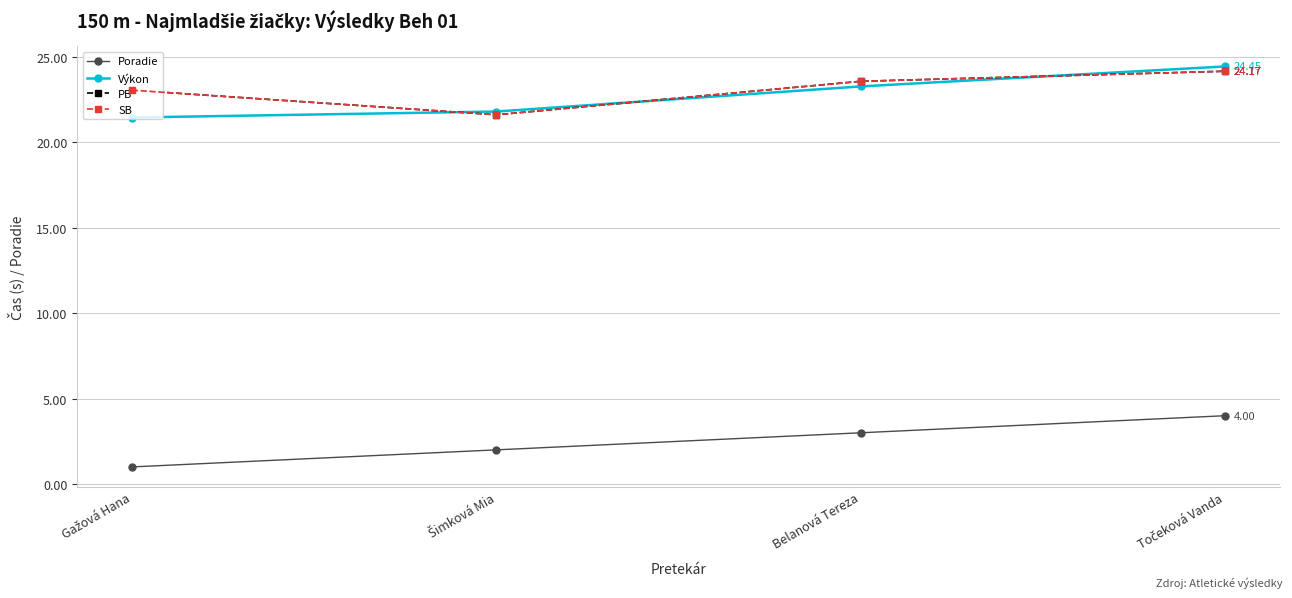

Does the chart display data point markers on the line(s)?

Yes